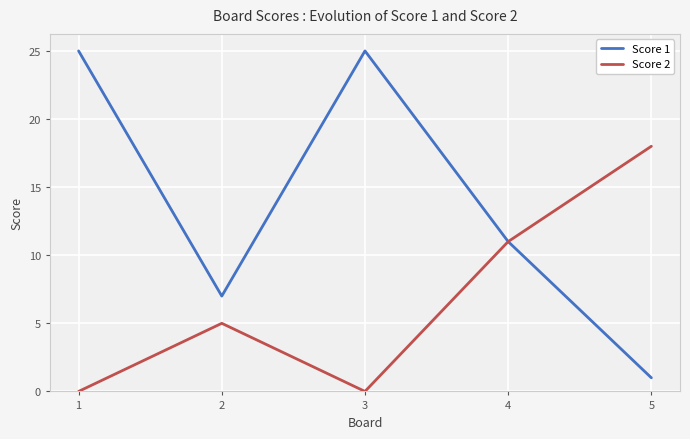

Does the chart have visible grid lines?

Yes